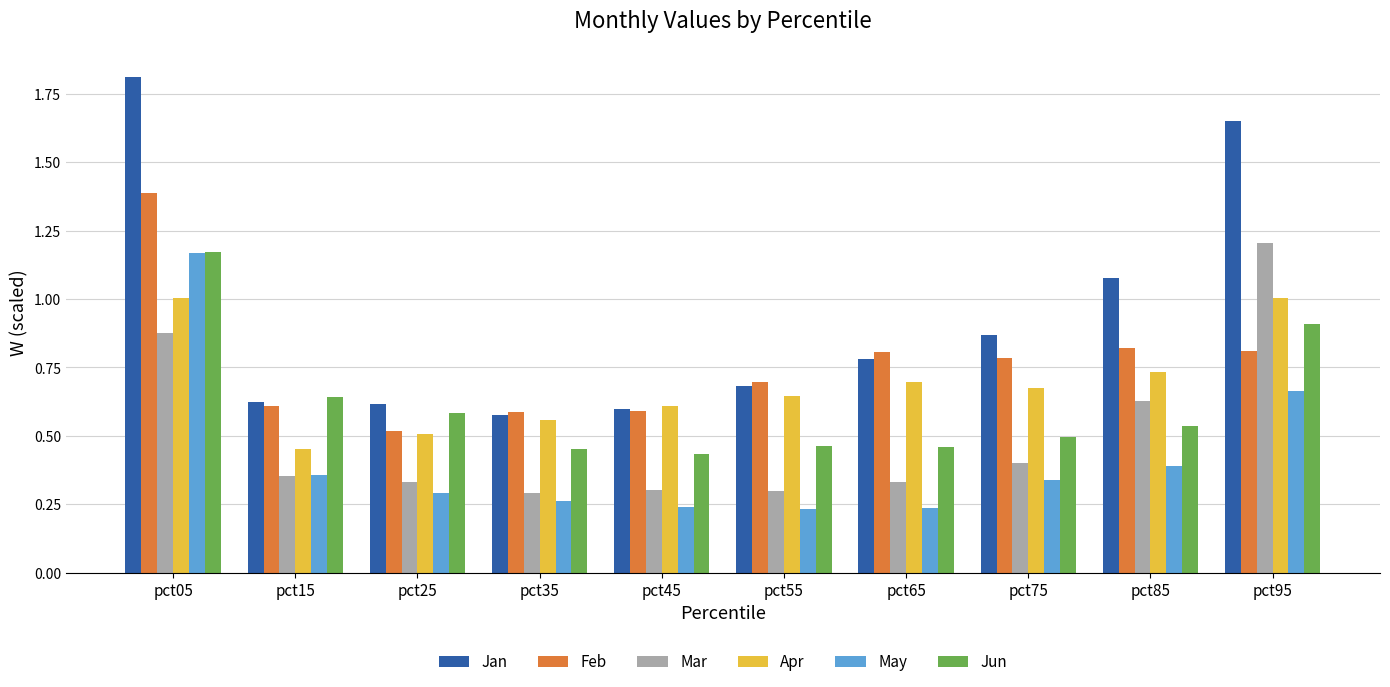

At which label is Feb closest to 0?

pct25